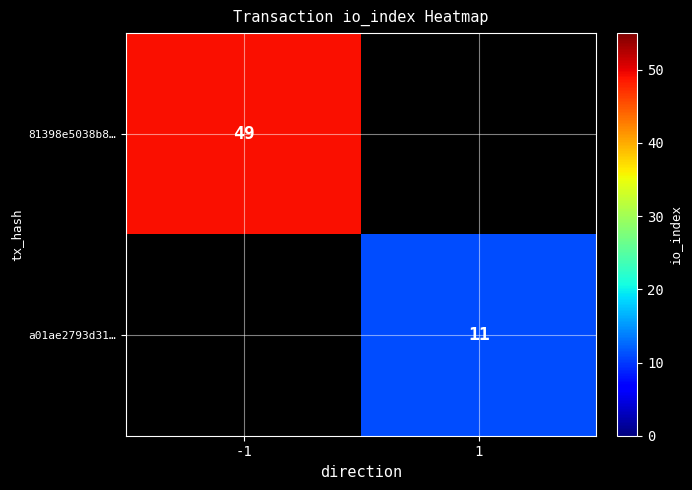

True or false: 81398e5038b8… has a value of 72 at -1.

False